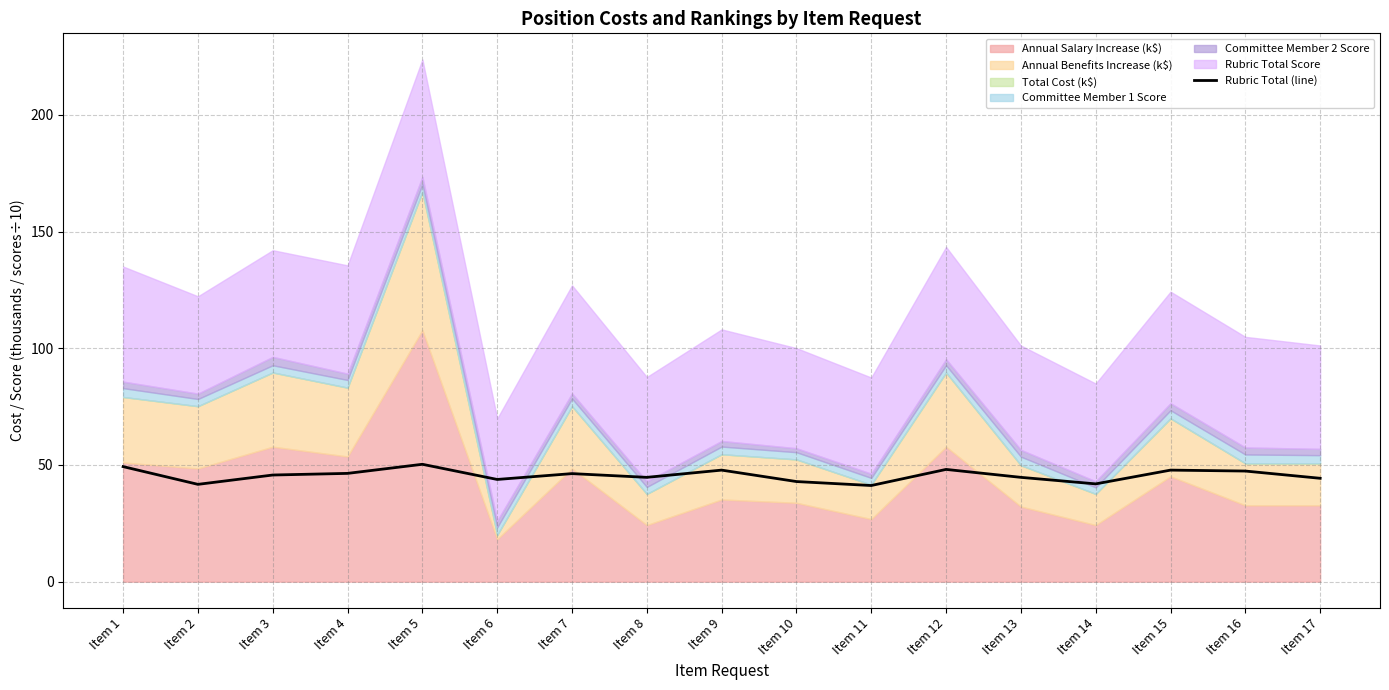

True or false: the data shows 24.8 at Item 17.

False